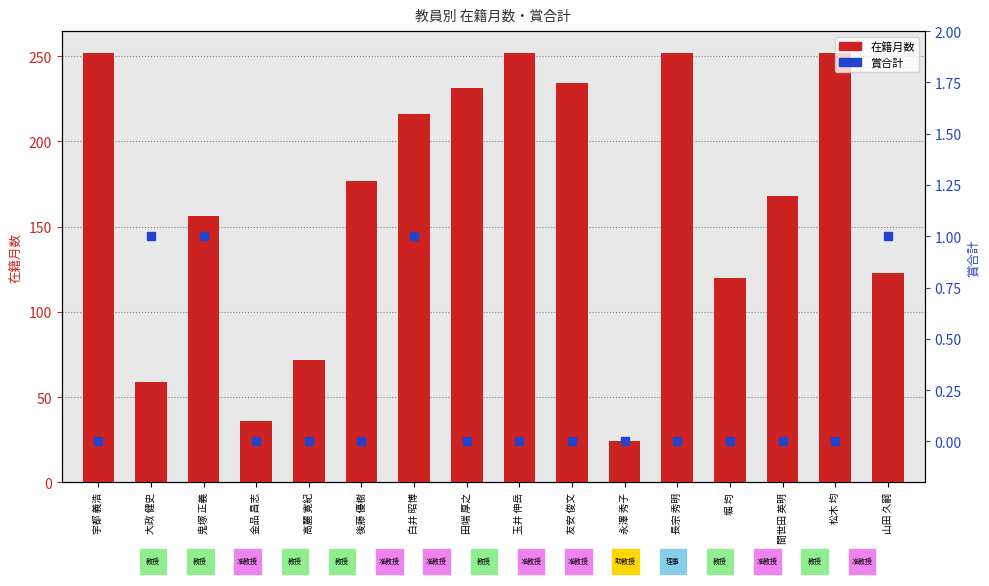

Which series has the largest Y range (max minus min)?

在籍月数